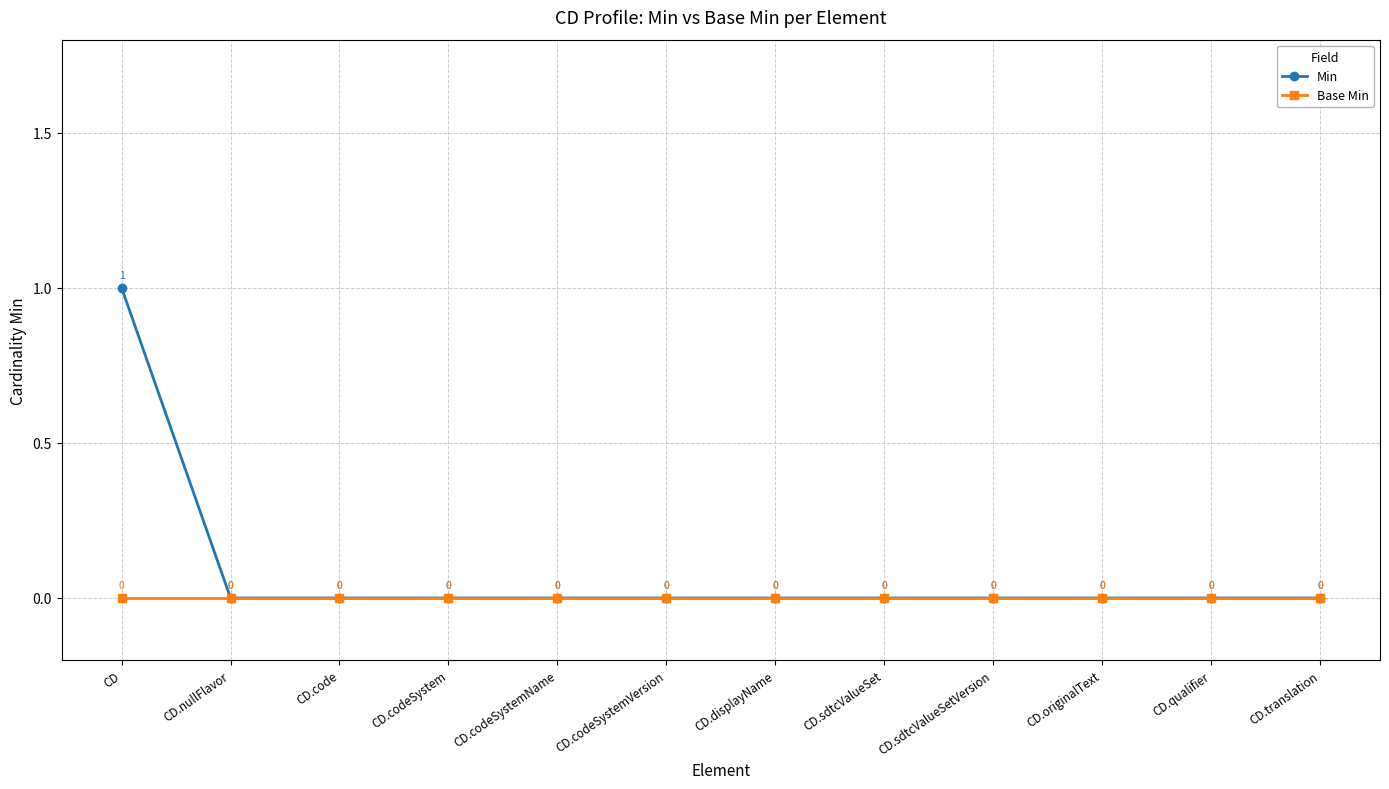

The value of Base Min at CD.codeSystemVersion is 0. True or false?

True